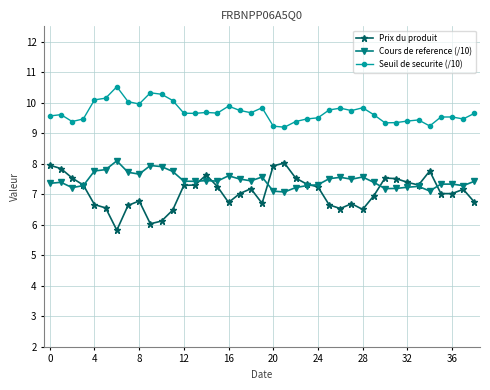

What is the greatest value displayed?

10.5